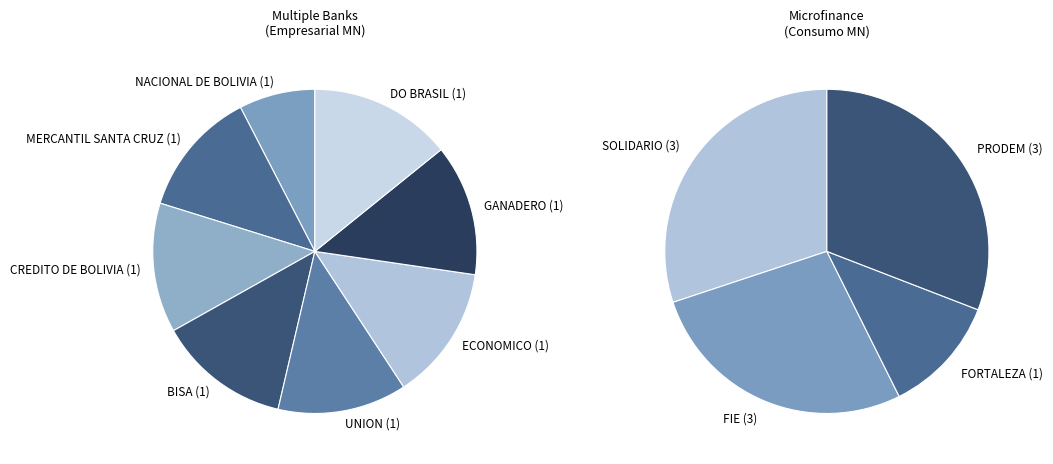

Is DO BRASIL the majority of the pie?

No